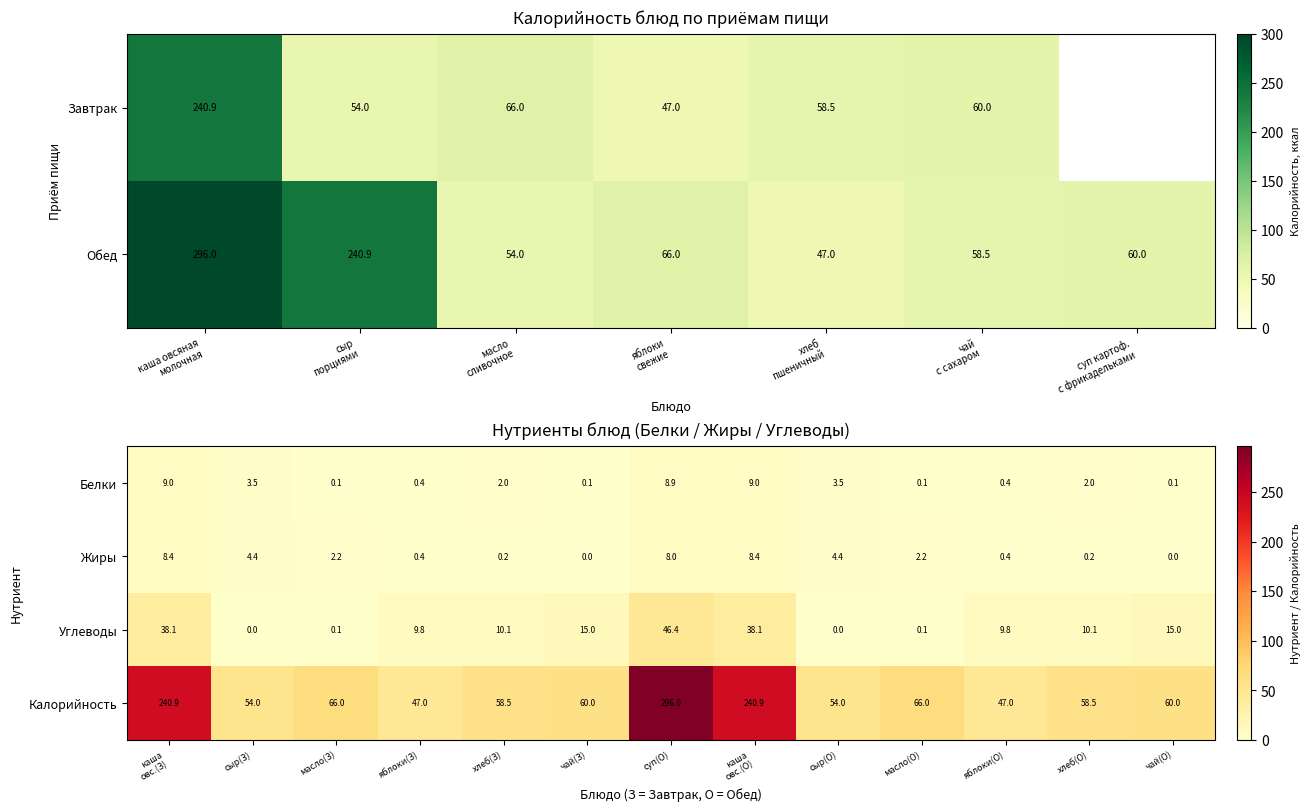

What value does the Жиры series have at суп(О)?

8.0